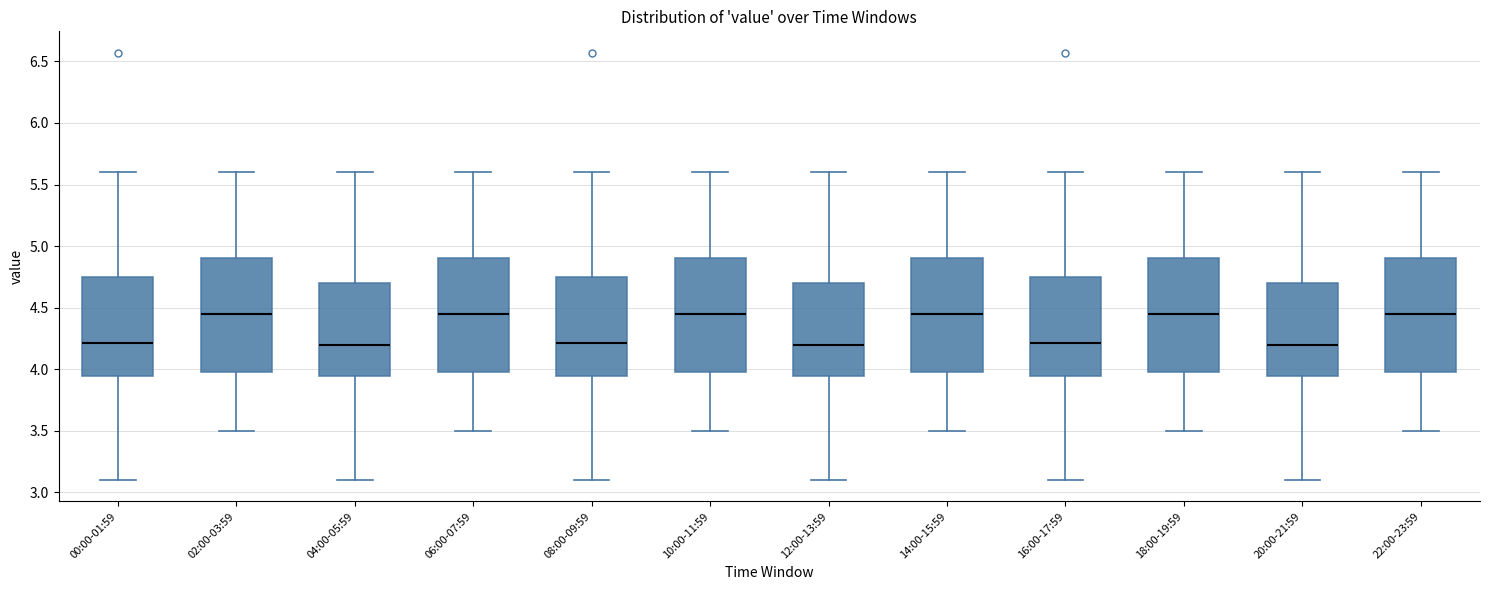

Reading left to right, read every box against the y-axis: the position of its median line, the range the box covers, and the ends of its whiskers. The values are not printed on the chart, so give them approximately, as read against the axis.

00:00-01:59: median 4.20, box 3.95 to 4.75, whiskers 3.10 to 5.60
02:00-03:59: median 4.45, box 4.00 to 4.90, whiskers 3.50 to 5.60
04:00-05:59: median 4.20, box 3.95 to 4.70, whiskers 3.10 to 5.60
06:00-07:59: median 4.45, box 4.00 to 4.90, whiskers 3.50 to 5.60
08:00-09:59: median 4.20, box 3.95 to 4.75, whiskers 3.10 to 5.60
10:00-11:59: median 4.45, box 4.00 to 4.90, whiskers 3.50 to 5.60
12:00-13:59: median 4.20, box 3.95 to 4.70, whiskers 3.10 to 5.60
14:00-15:59: median 4.45, box 4.00 to 4.90, whiskers 3.50 to 5.60
16:00-17:59: median 4.20, box 3.95 to 4.75, whiskers 3.10 to 5.60
18:00-19:59: median 4.45, box 4.00 to 4.90, whiskers 3.50 to 5.60
20:00-21:59: median 4.20, box 3.95 to 4.70, whiskers 3.10 to 5.60
22:00-23:59: median 4.45, box 4.00 to 4.90, whiskers 3.50 to 5.60